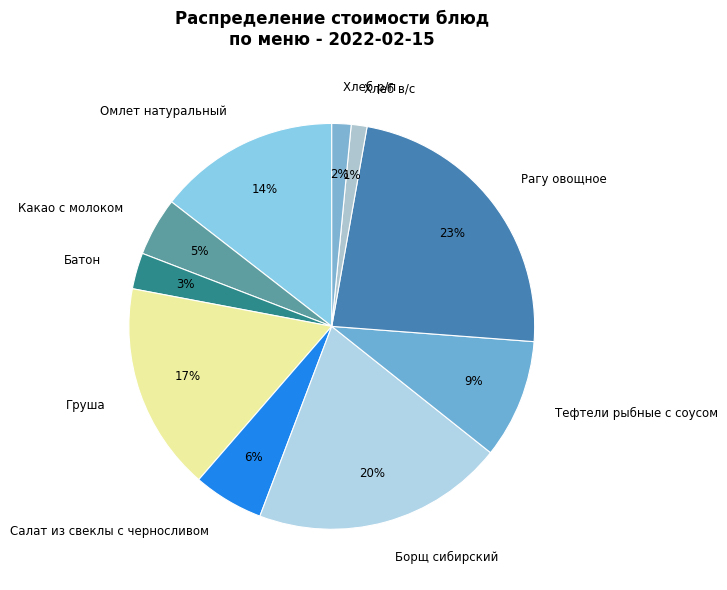

What is the largest slice in the pie chart?

Рагу овощное